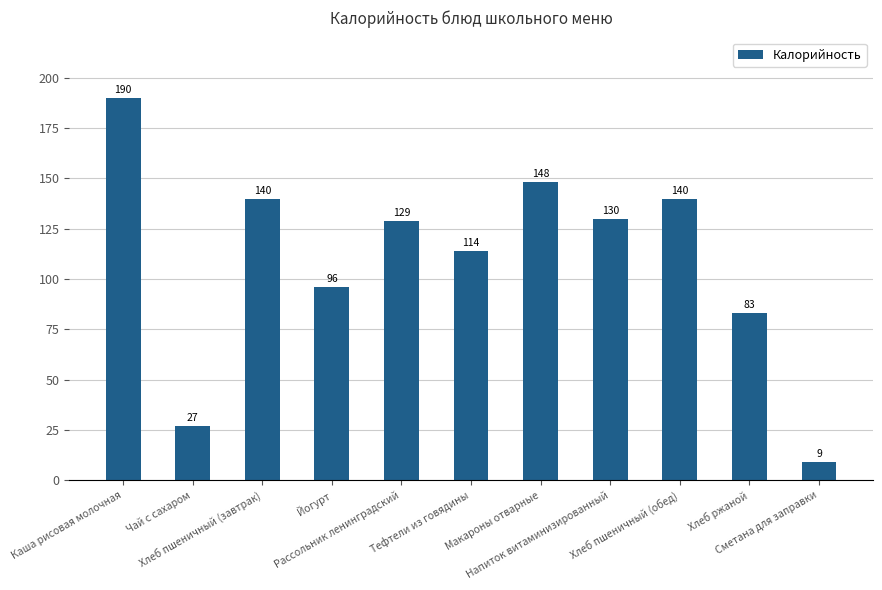

Is it true that the value at Напиток витаминизированный is 194?

False